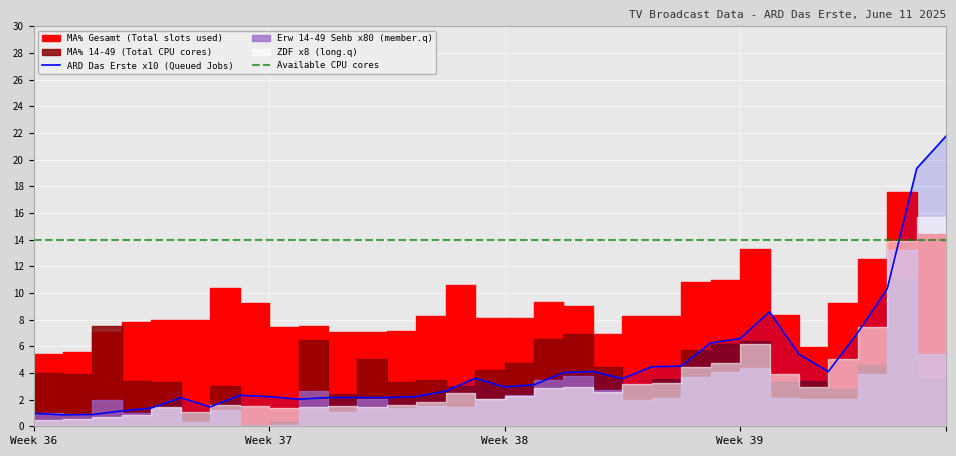

Which series ends up on top after the final intersection of ARD Das Erste x10 (Queued Jobs) and Available CPU cores?

ARD Das Erste x10 (Queued Jobs)